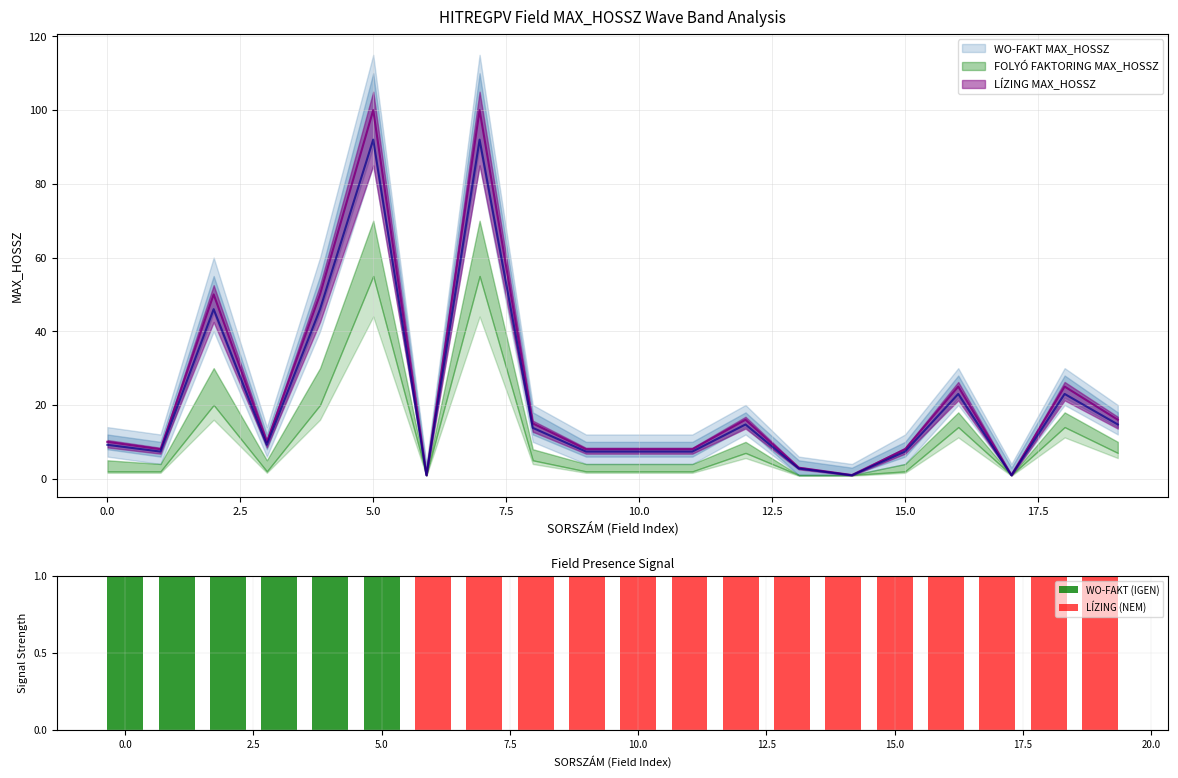

What is the value of the LÍZING (NEM) bar at the 13th from the left?

1